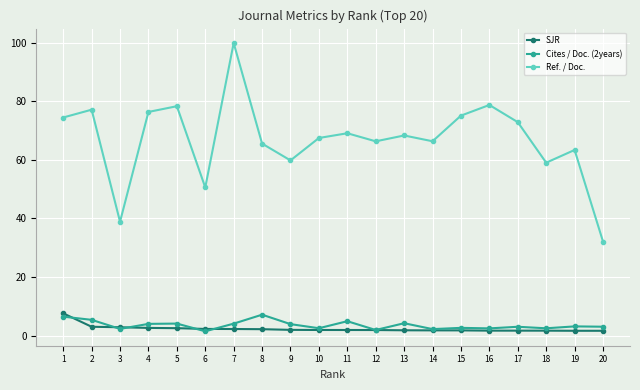

At 11, list the series in order from smallest to largest.

SJR, Cites / Doc. (2years), Ref. / Doc.